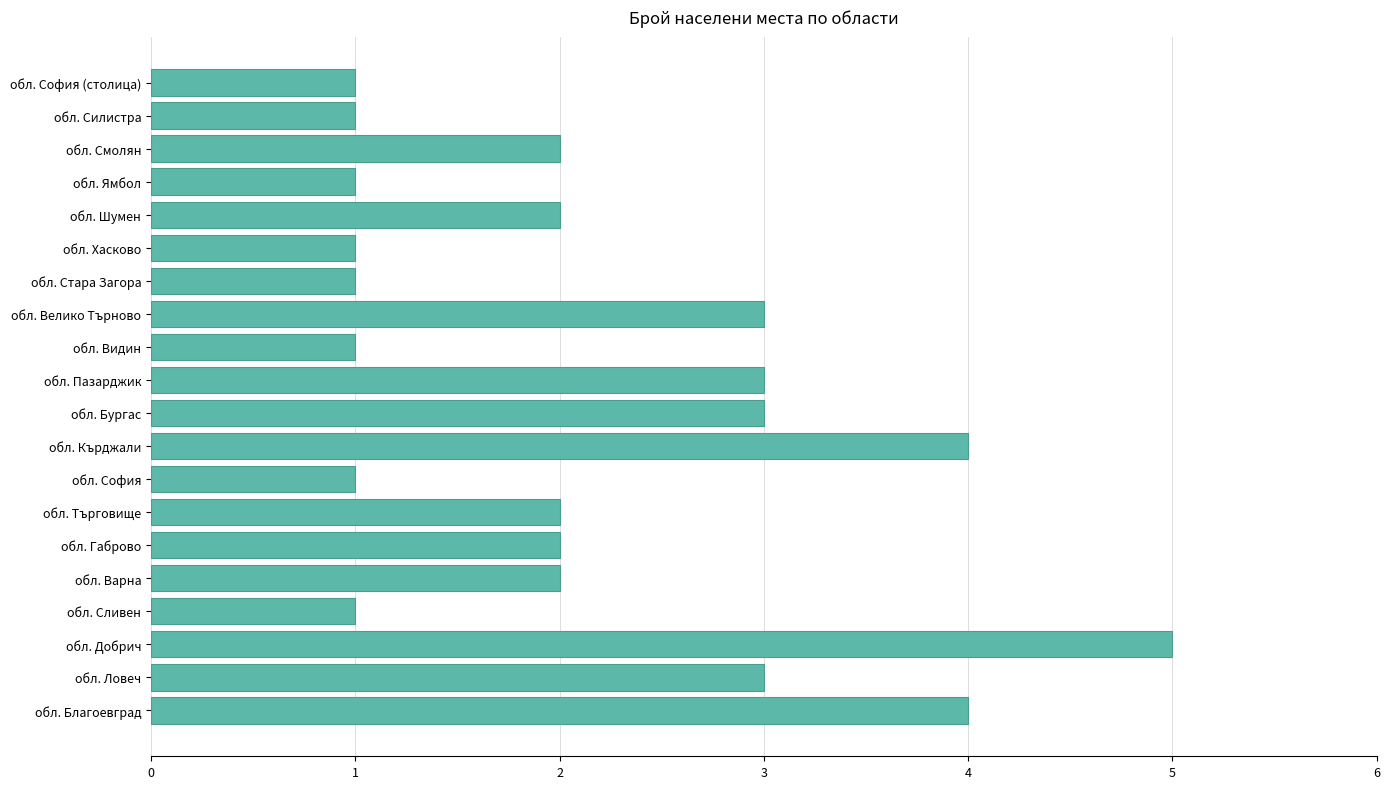

Count the number of categories in the chart.

20